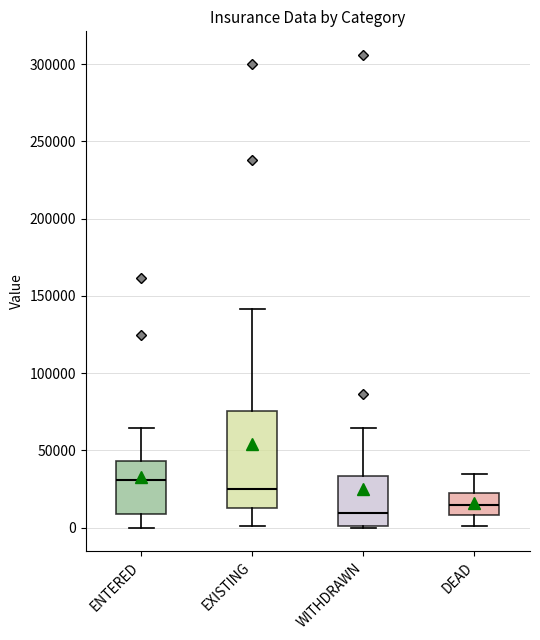

Reading left to right, transcribe this box plot: for each box, give where its median line is, the range the box spans, and where its two whiskers end, as read against the y-axis. The values are not printed on the chart, so give them approximately, as read against the axis.

ENTERED: median 30000, box 10000 to 45000, whiskers 0 to 65000
EXISTING: median 25000, box 15000 to 75000, whiskers 0 to 140000
WITHDRAWN: median 10000, box 0 to 35000, whiskers 0 to 65000
DEAD: median 15000, box 10000 to 20000, whiskers 0 to 35000